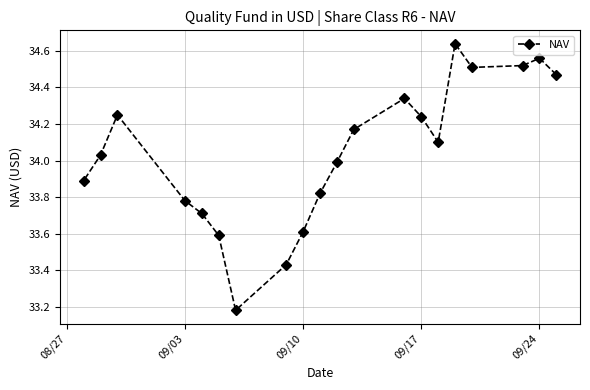

Is it true that the value at 09/10 is 15.5?

False